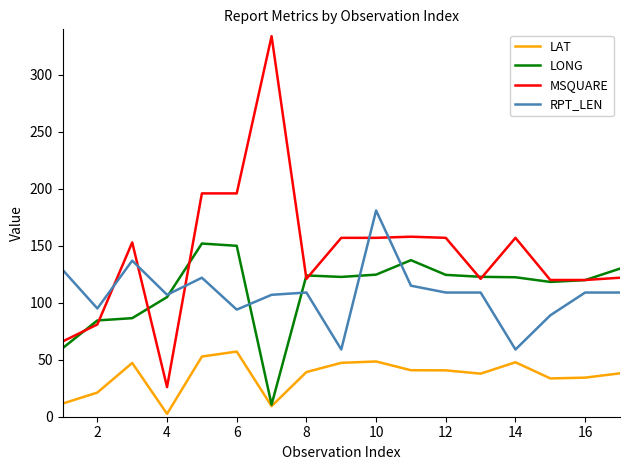

How many intersections are there between RPT_LEN and MSQUARE?

5